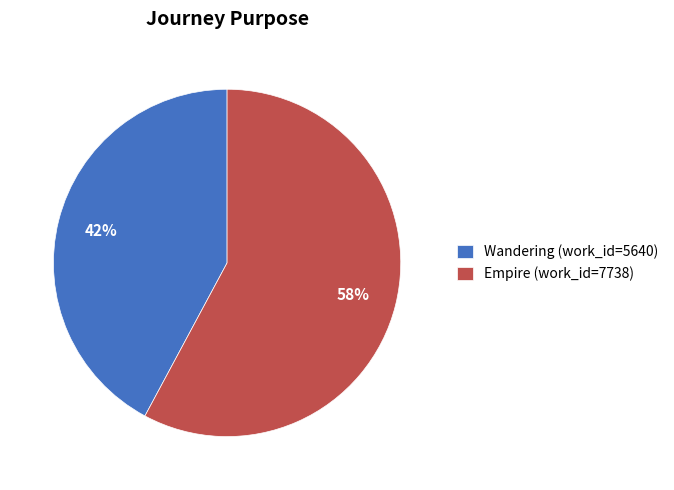

Is it true that Empire is 58% of the pie?

True